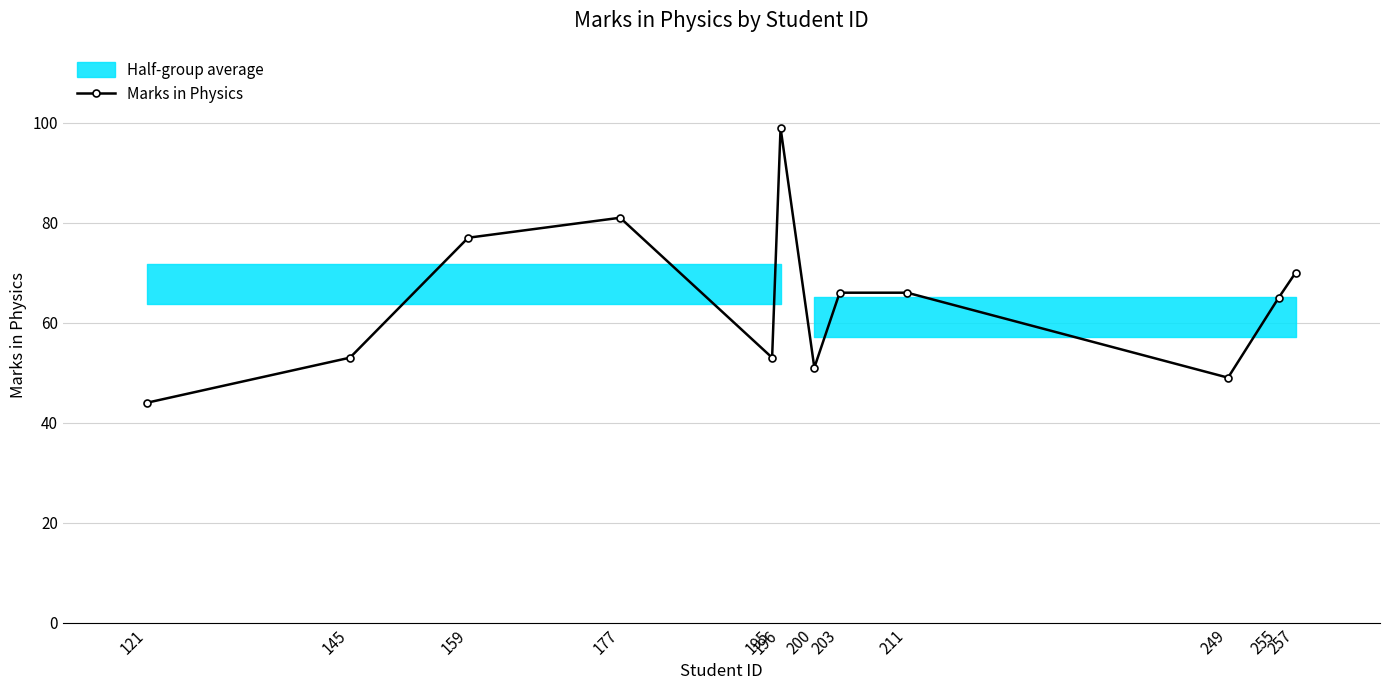

Reading right to left, extract all data points from this chart.

257=70	255=65	249=49	211=66	203=66	200=51	196=99	195=53	177=81	159=77	145=53	121=44